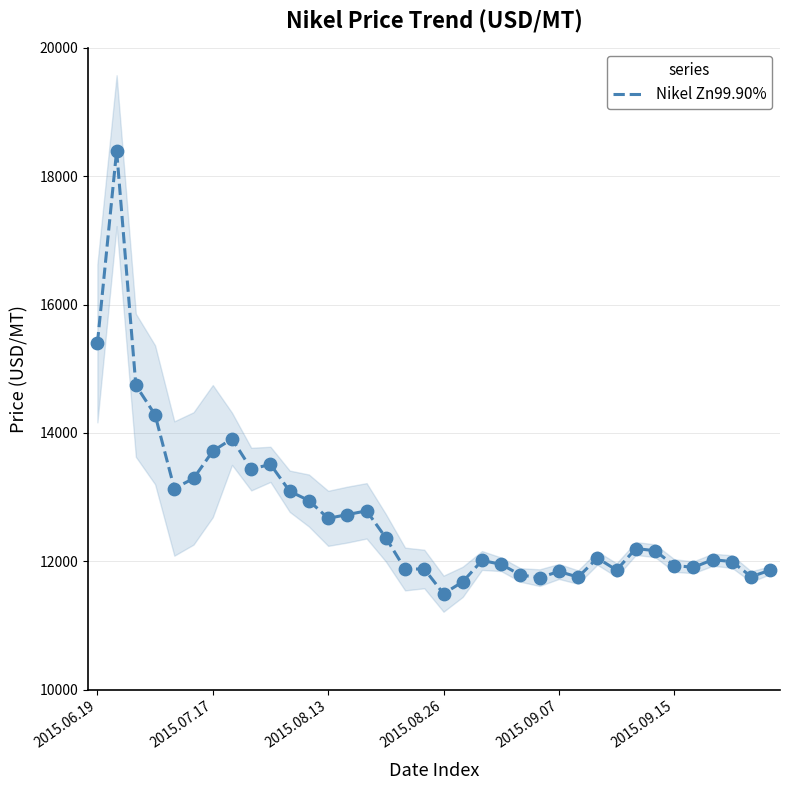

What is the lowest value of the Nikel Zn99.90% series?

11495.5